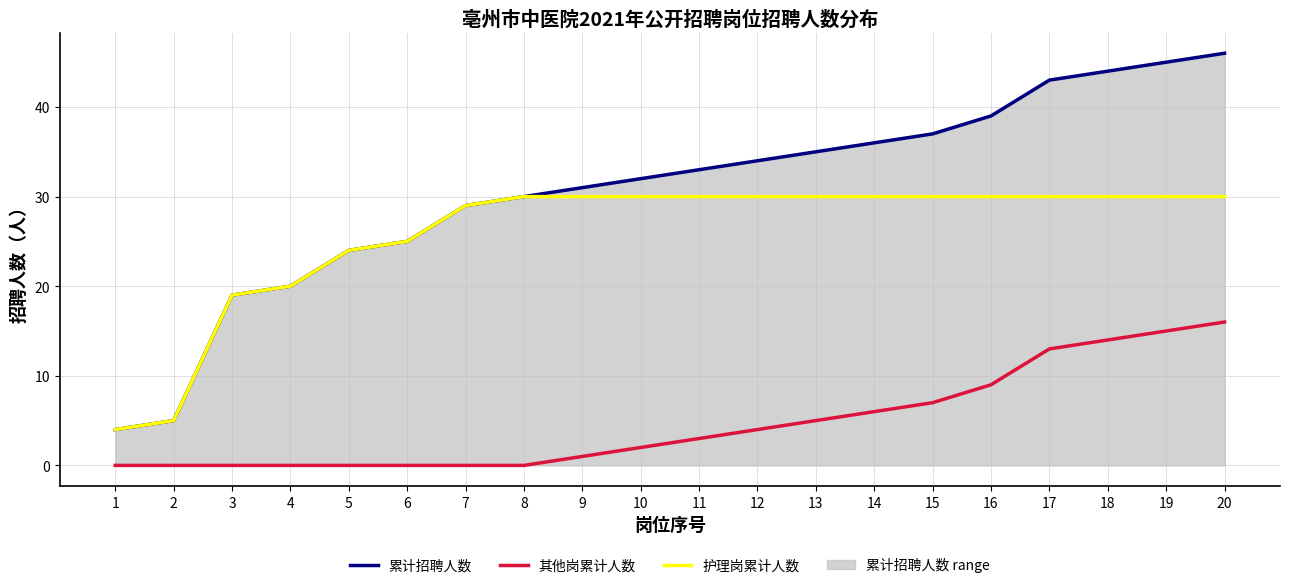

Reading right to left, list all the values displayed in this chart.

累计招聘人数: 46	45	44	43	39	37	36	35	34	33	32	31	30	29	25	24	20	19	5	4
护理岗累计人数: 30	30	30	30	30	30	30	30	30	30	30	30	30	29	25	24	20	19	5	4
其他岗累计人数: 16	15	14	13	9	7	6	5	4	3	2	1	0	0	0	0	0	0	0	0